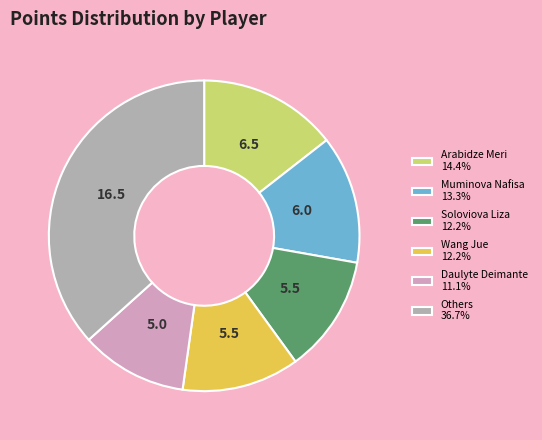

Is the sum of Wang Jue 12.2% and Arabidze Meri 14.4% greater than half?

No